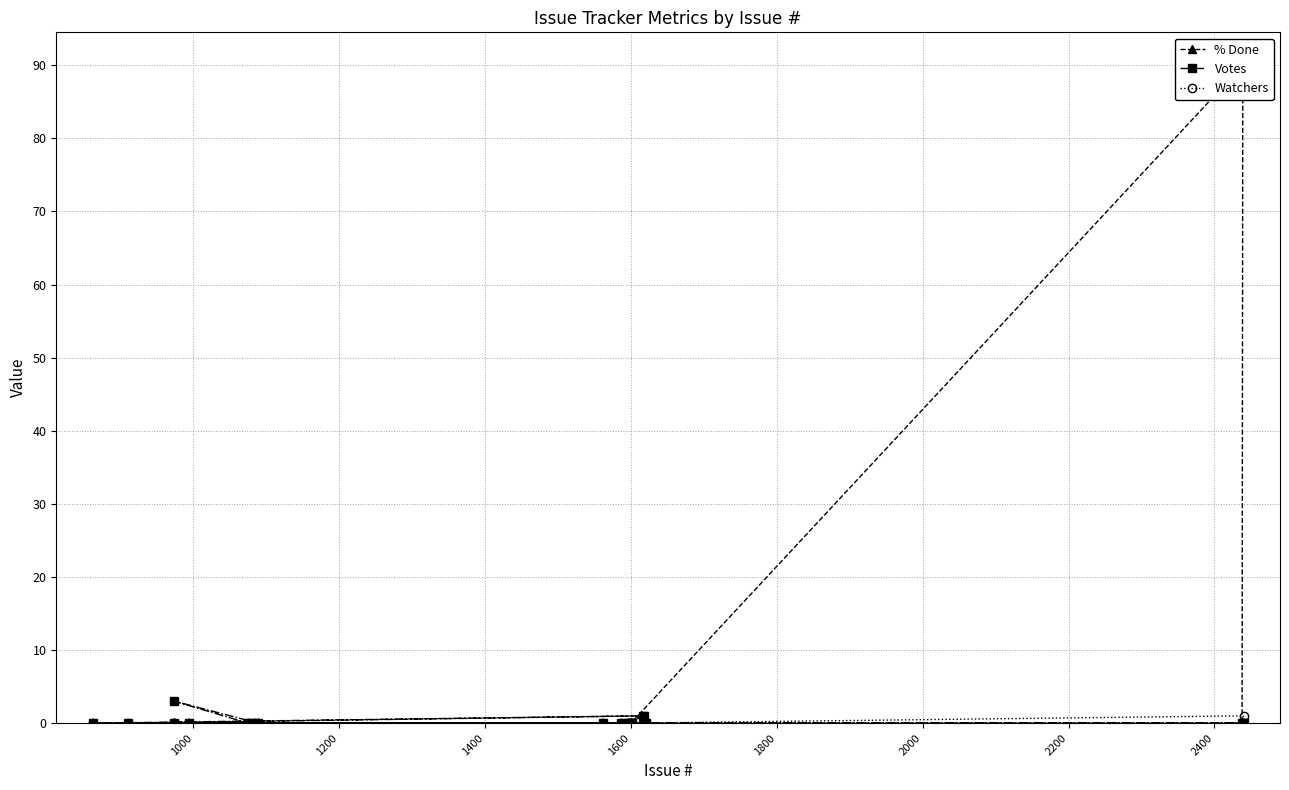

Is this an area chart (filled region under the line)?

No